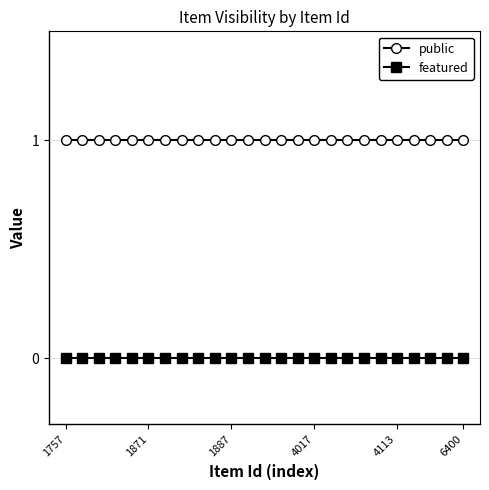

True or false: featured and public intersect in this chart.

False